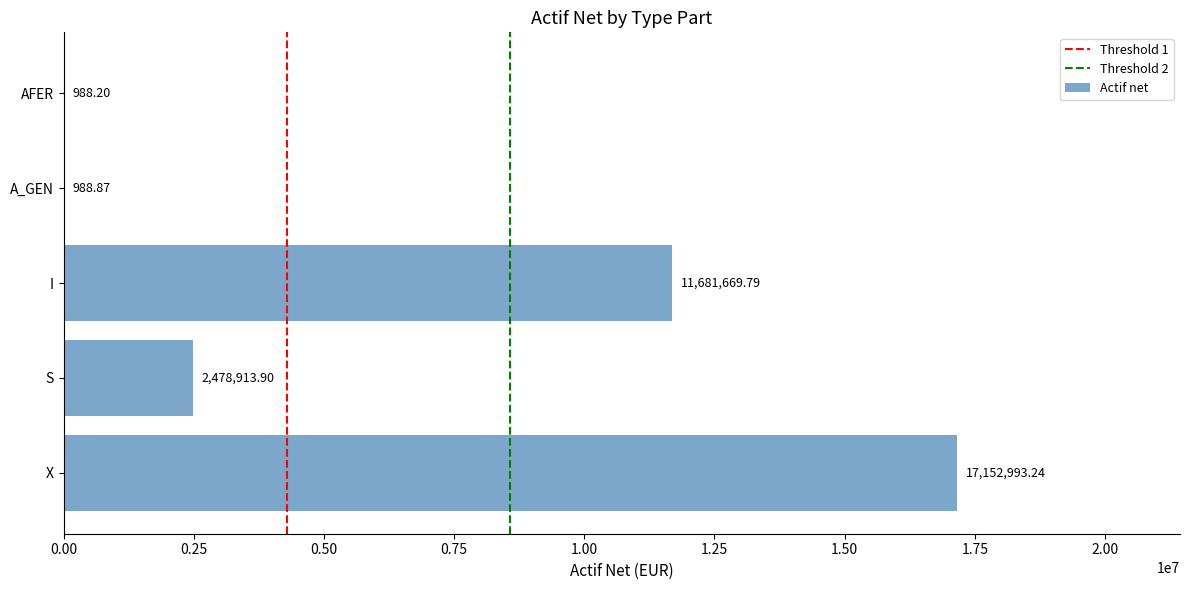

What is the change in value from S to I?

+9202755.9